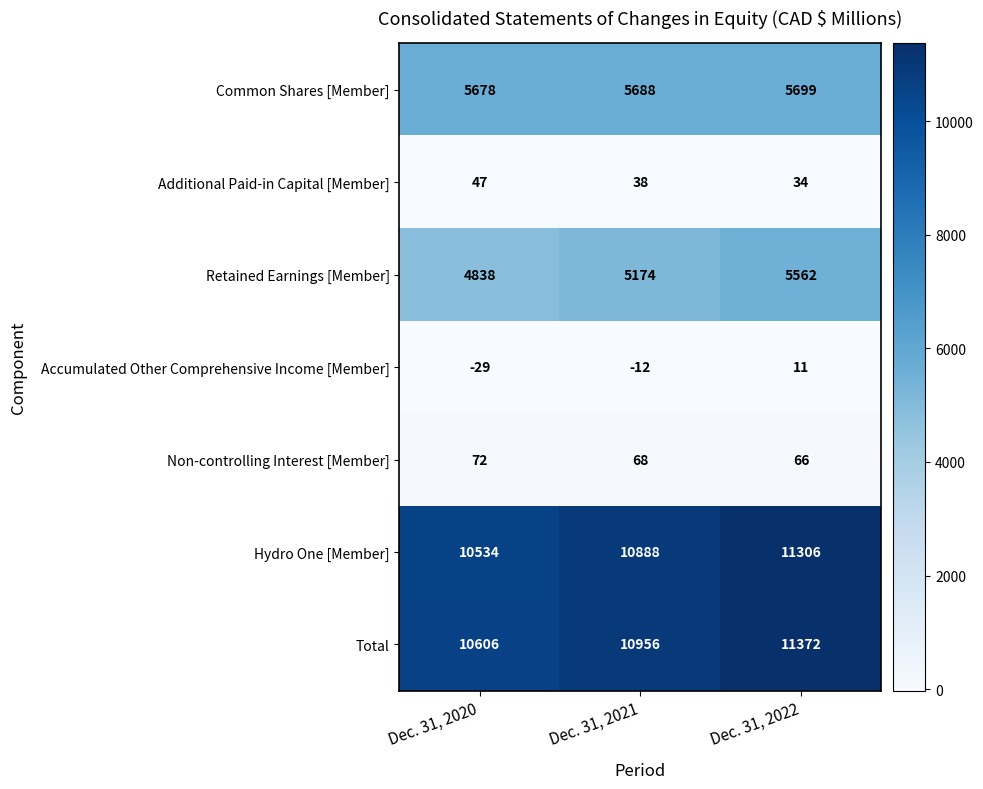

What is the average value of the Retained Earnings [Member] series?

5191